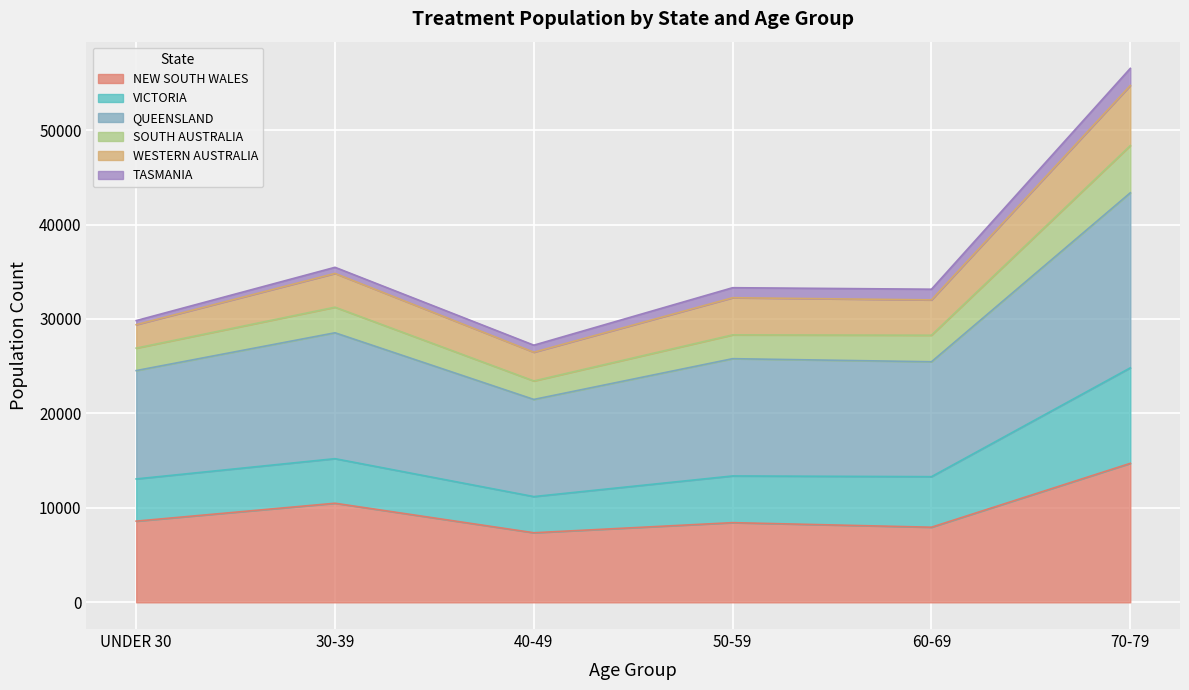

At which category is the sum across all series the highest?

70-79